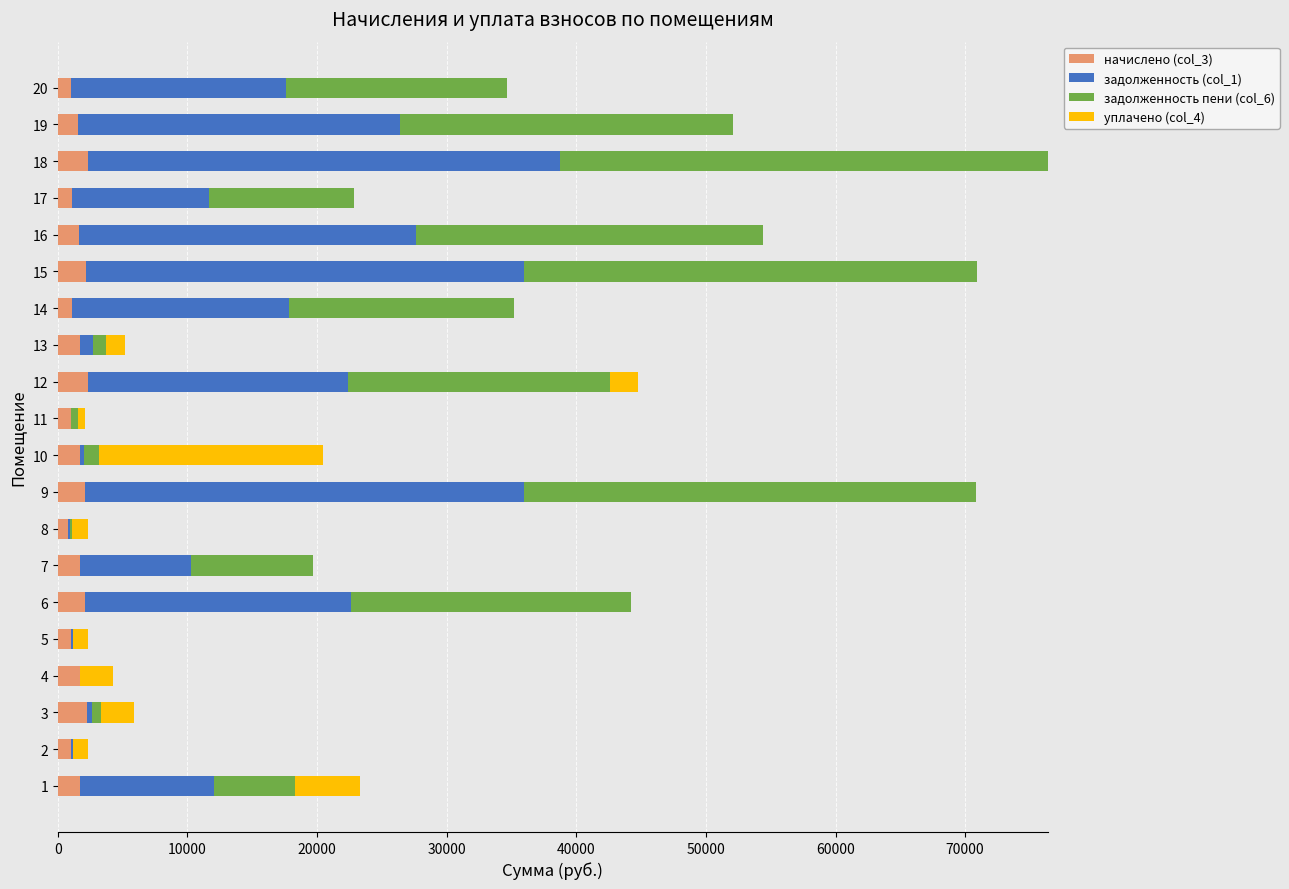

How many categories are shown in the chart?

20